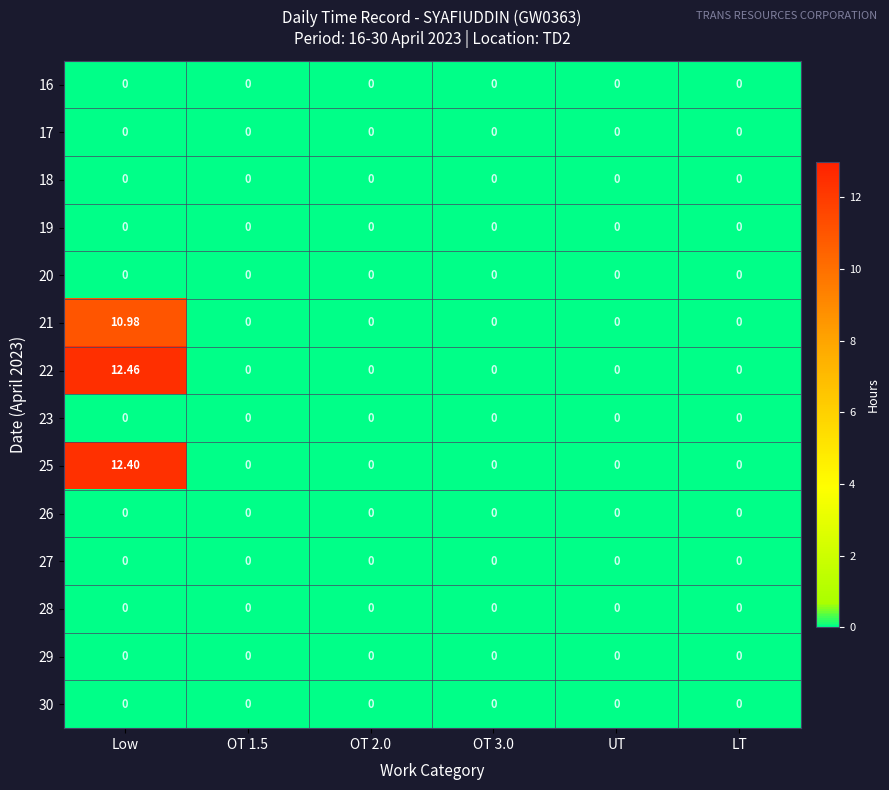

Which category has the highest value across all series?

Low